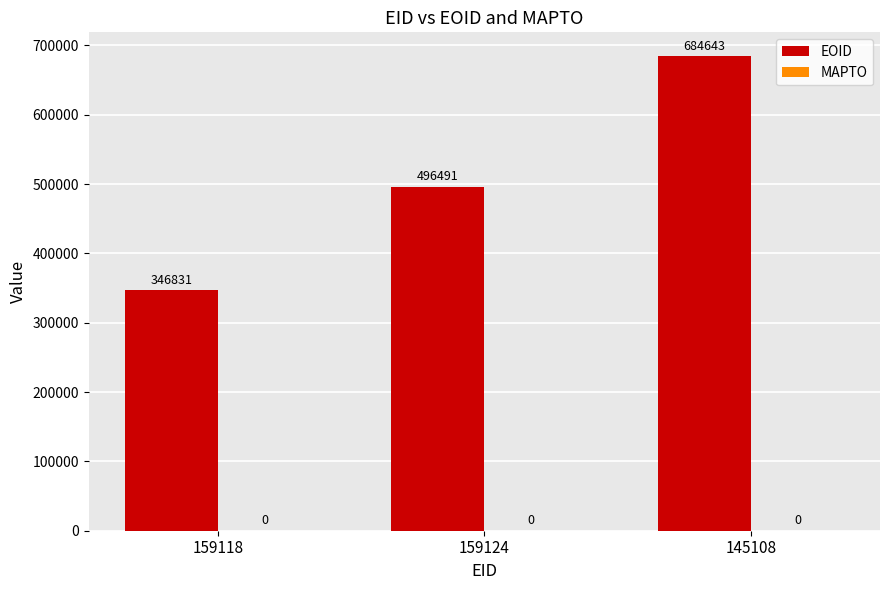

Rank the categories by value from highest to lowest.

145108, 159124, 159118